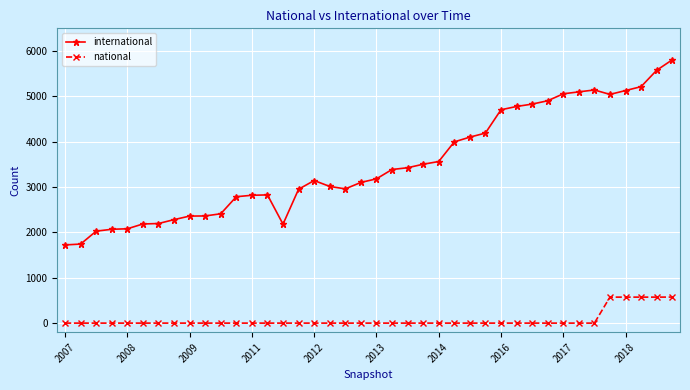

What is the highest value of the national series?

574